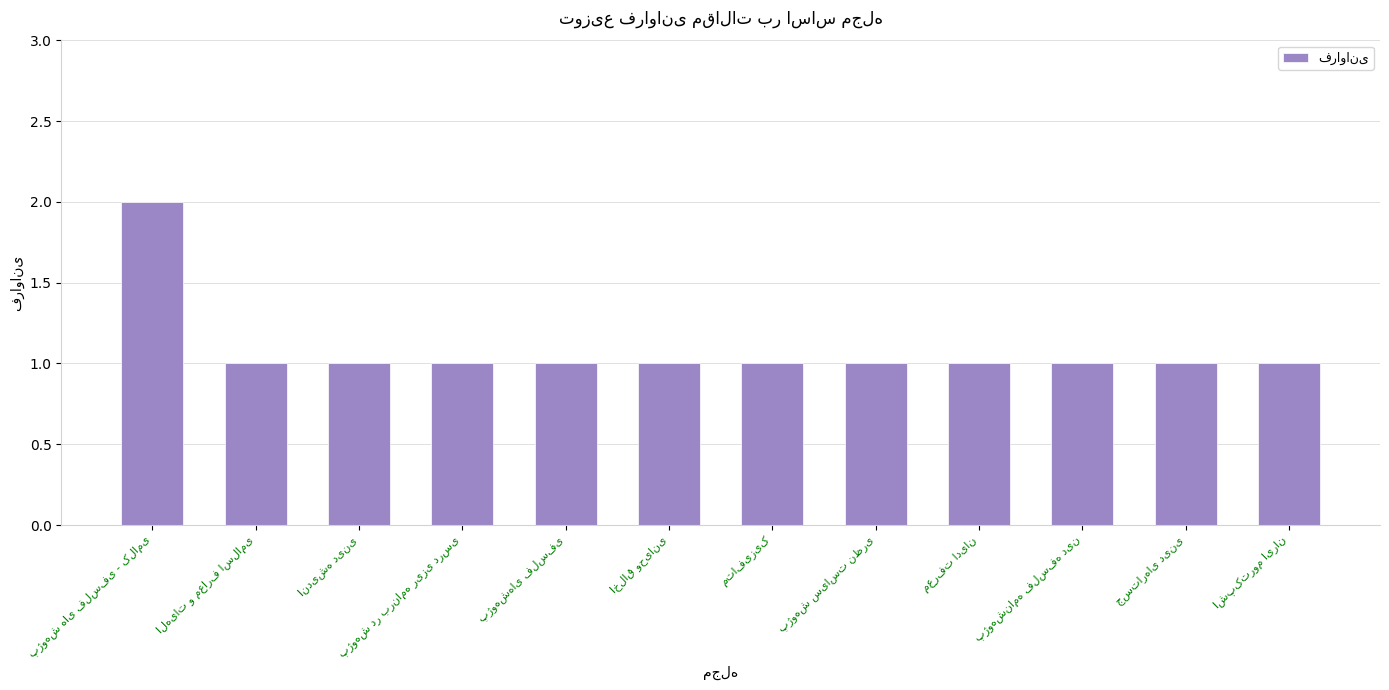

Count the values in the range 1 to 2.

12